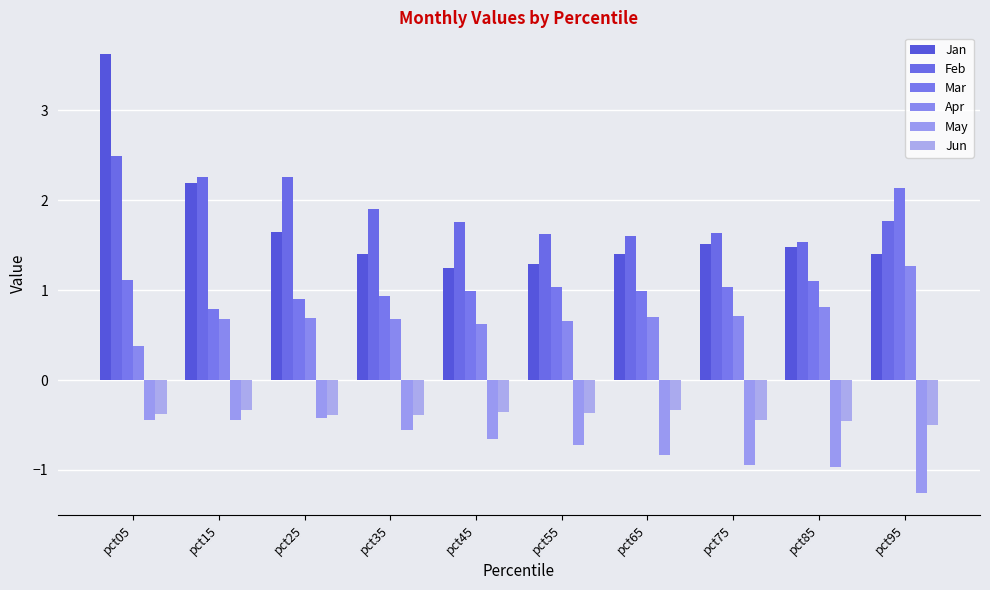

What is the lowest value of the Apr series?

0.4